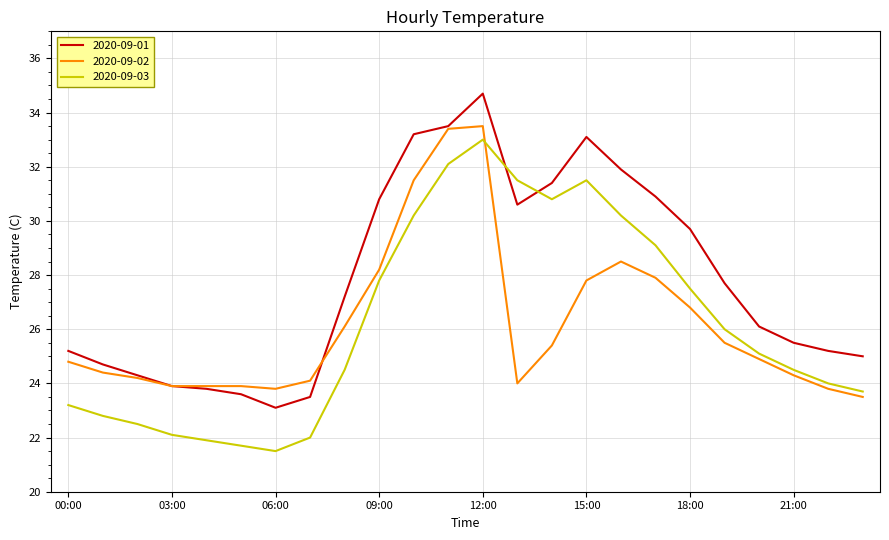

How many lines are shown in the chart?

3